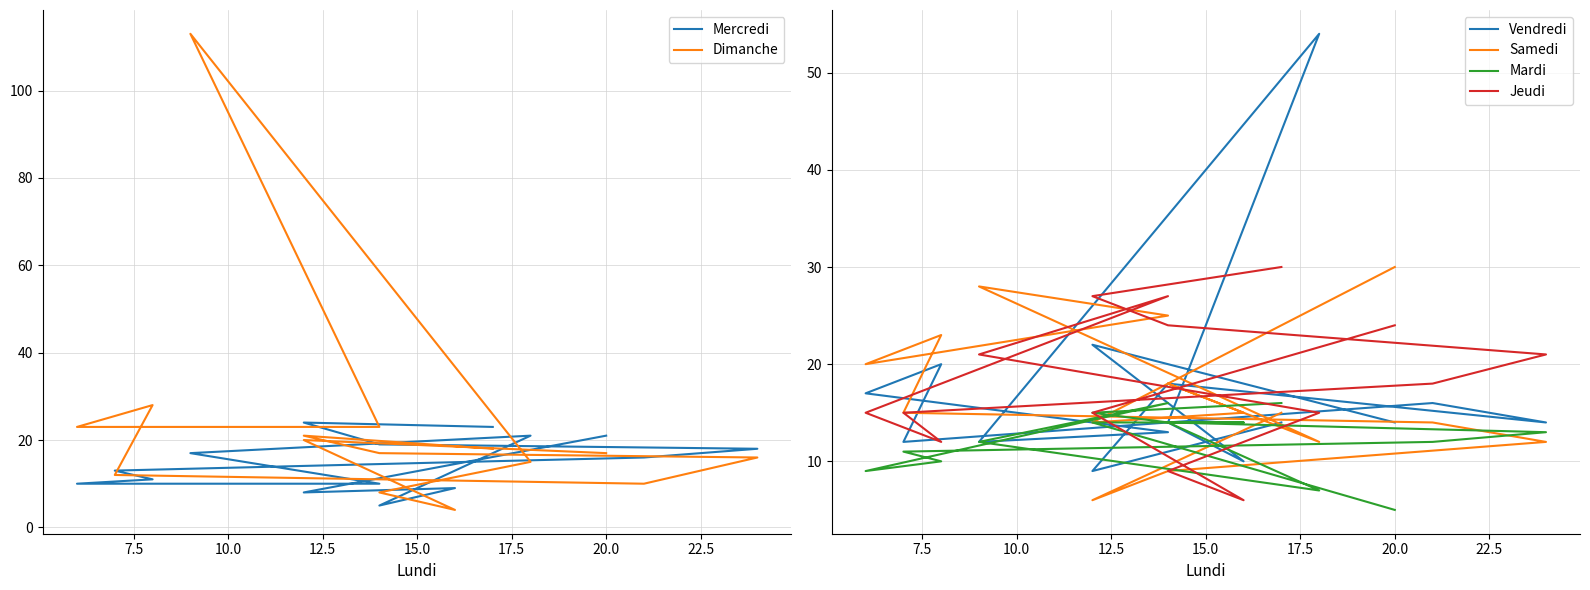

Reading left to right, extract all data points from this chart.

Mercredi: 21	8	9	5	21	17	10	10	11	13	16	18	19	24	23
Dimanche: 17	20	4	8	15	113	23	23	28	12	10	16	17	21	18
Vendredi: 14	22	10	14	54	12	13	17	20	12	16	14	18	9	14
Samedi: 30	14	15	18	12	28	25	20	23	15	14	12	9	6	15
Mardi: 5	14	14	14	7	12	16	9	10	11	12	13	14	15	16
Jeudi: 24	15	6	9	15	21	27	15	12	15	18	21	24	27	30